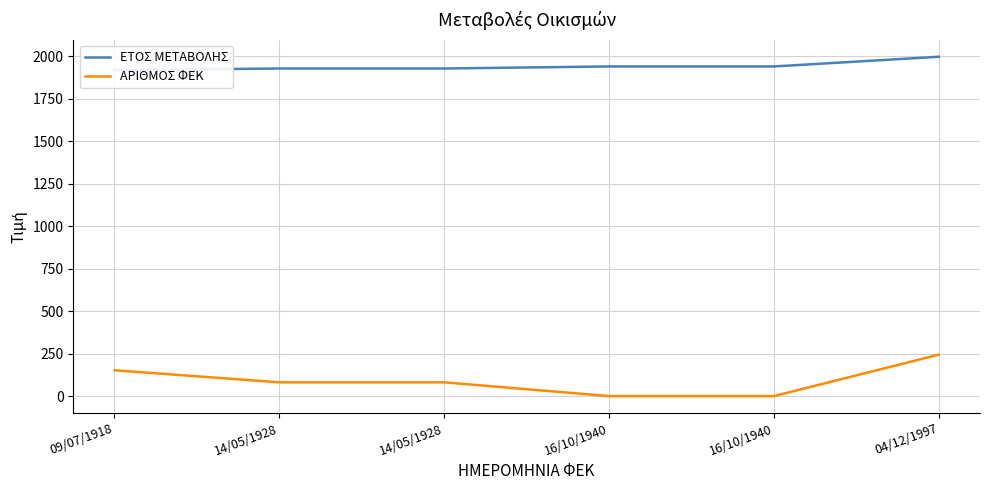

What is the spread (max minus min) of values at 16/10/1940?

1940